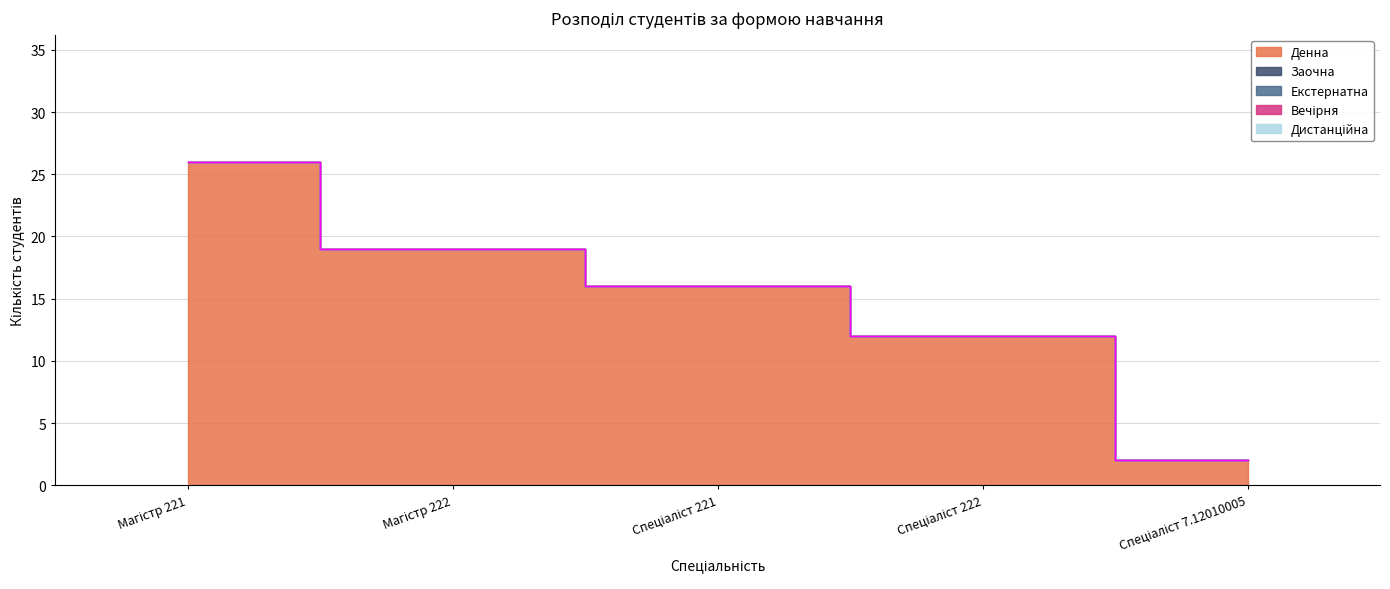

Is the value of Дистанційна at Спеціаліст 221 greater than the value of Заочна at Спеціаліст 221?

No